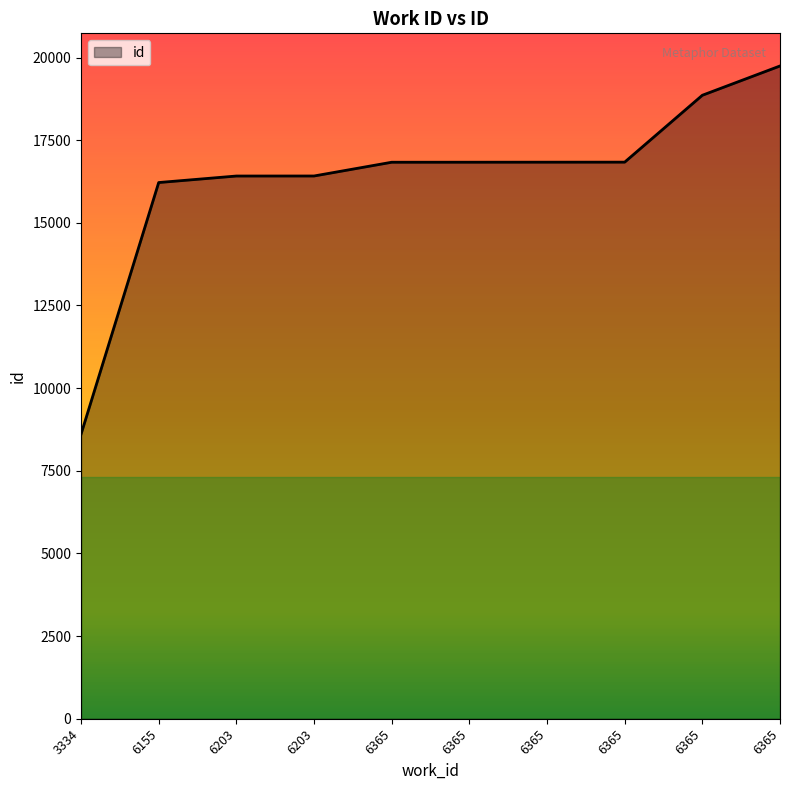

The chart shows a value of 16833 at 6365. True or false?

True